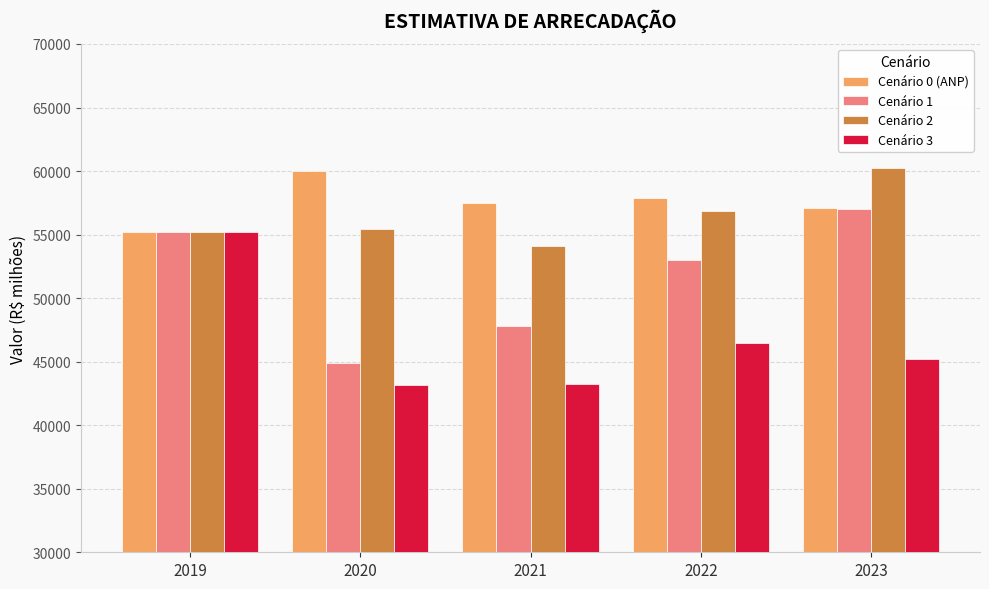

Rank the series at 2020 from lowest to highest value.

Cenário 3, Cenário 1, Cenário 2, Cenário 0 (ANP)